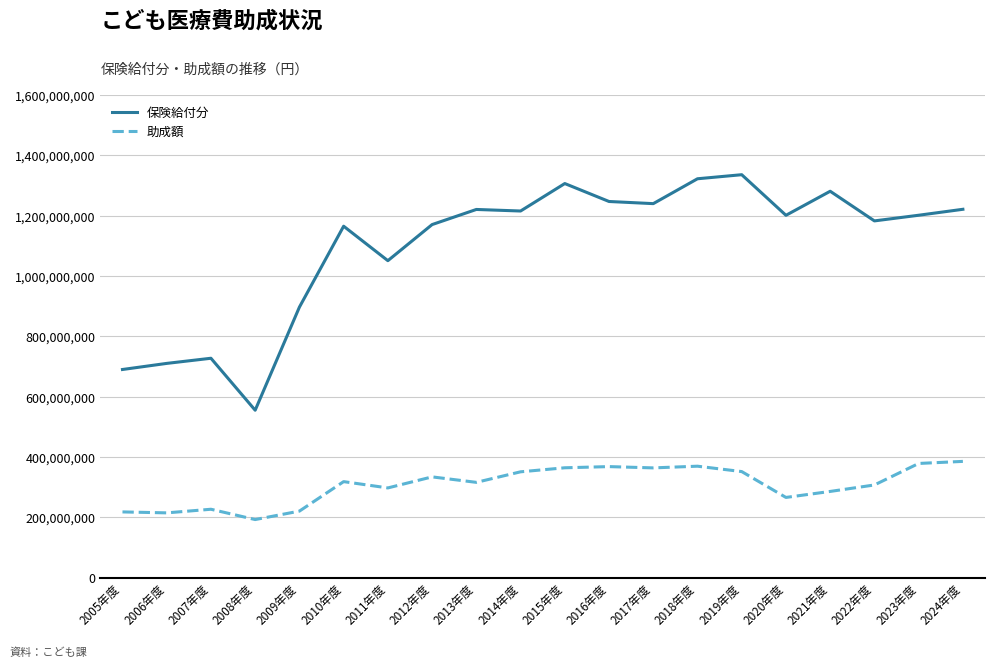

Rank the series by their maximum value, from highest to lowest.

保険給付分, 助成額